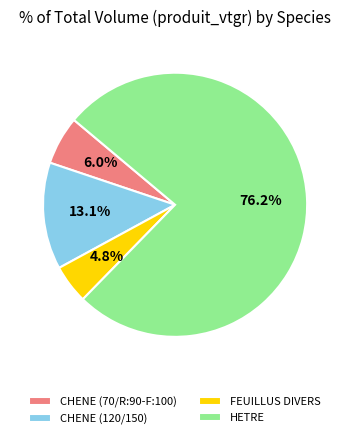

Count the number of slices in the pie.

4